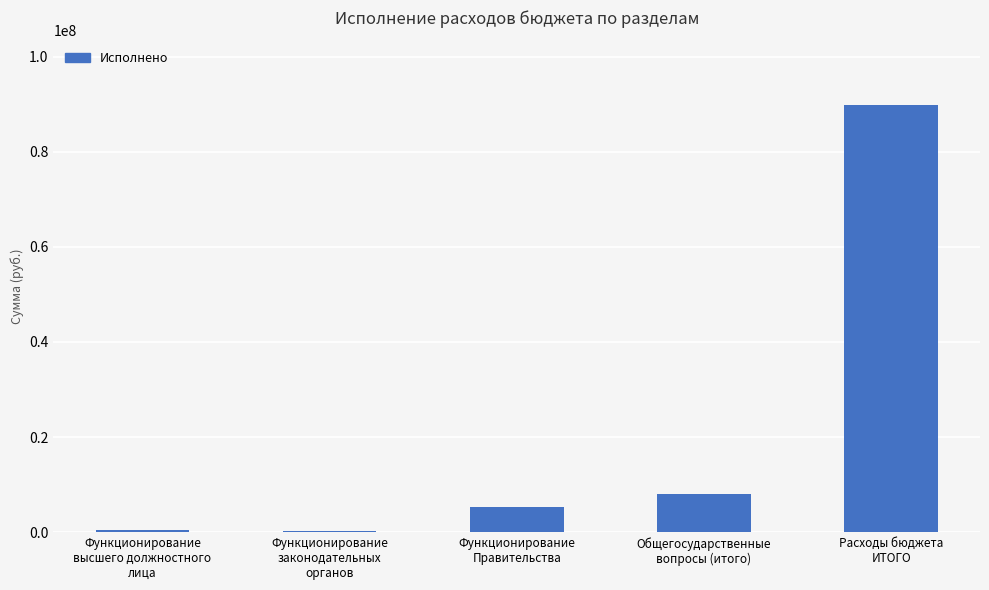

What is the difference between the maximum and second lowest values?

89550689.4